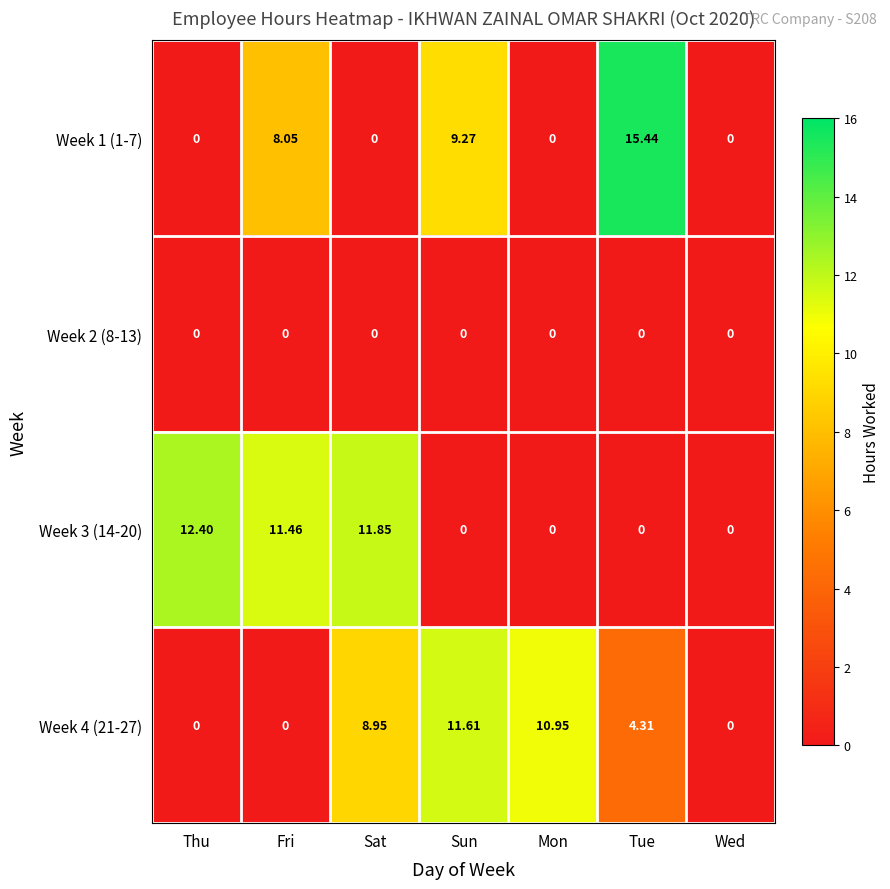

Which label corresponds to the largest value in the chart?

Tue